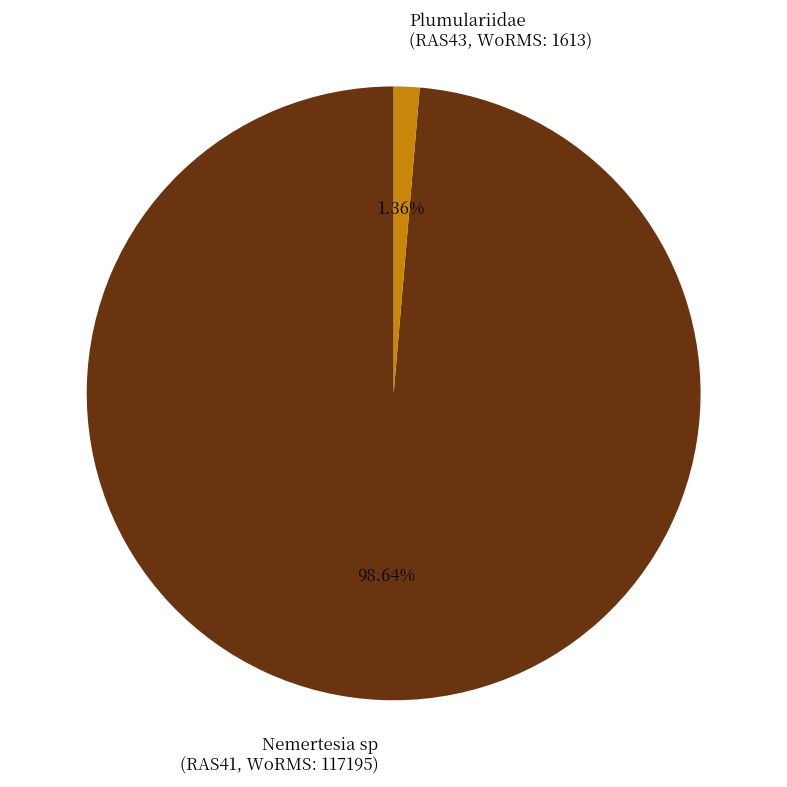

Does any single category account for the majority?

Yes